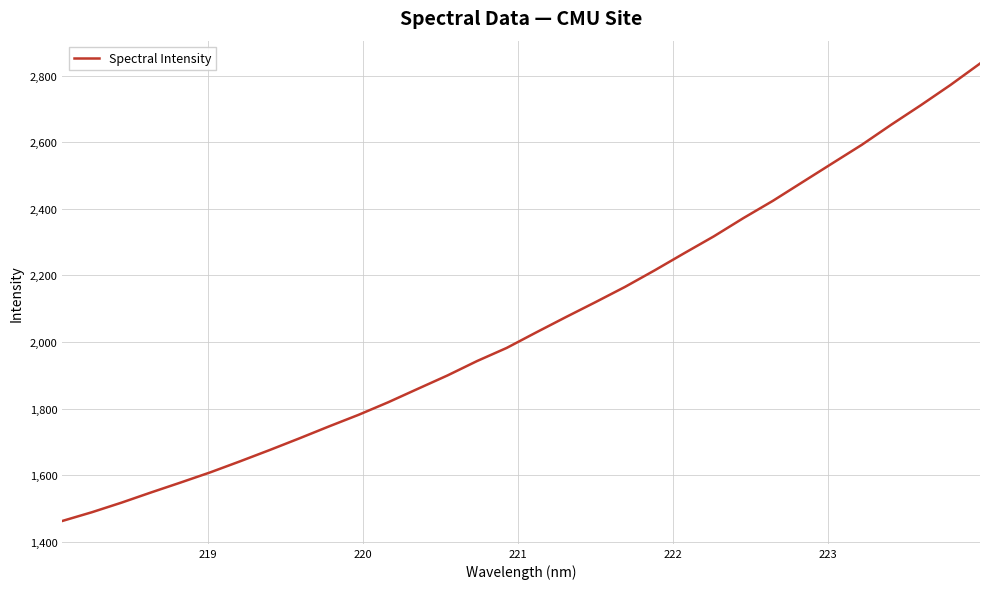

What is the greatest value displayed?

2836.3